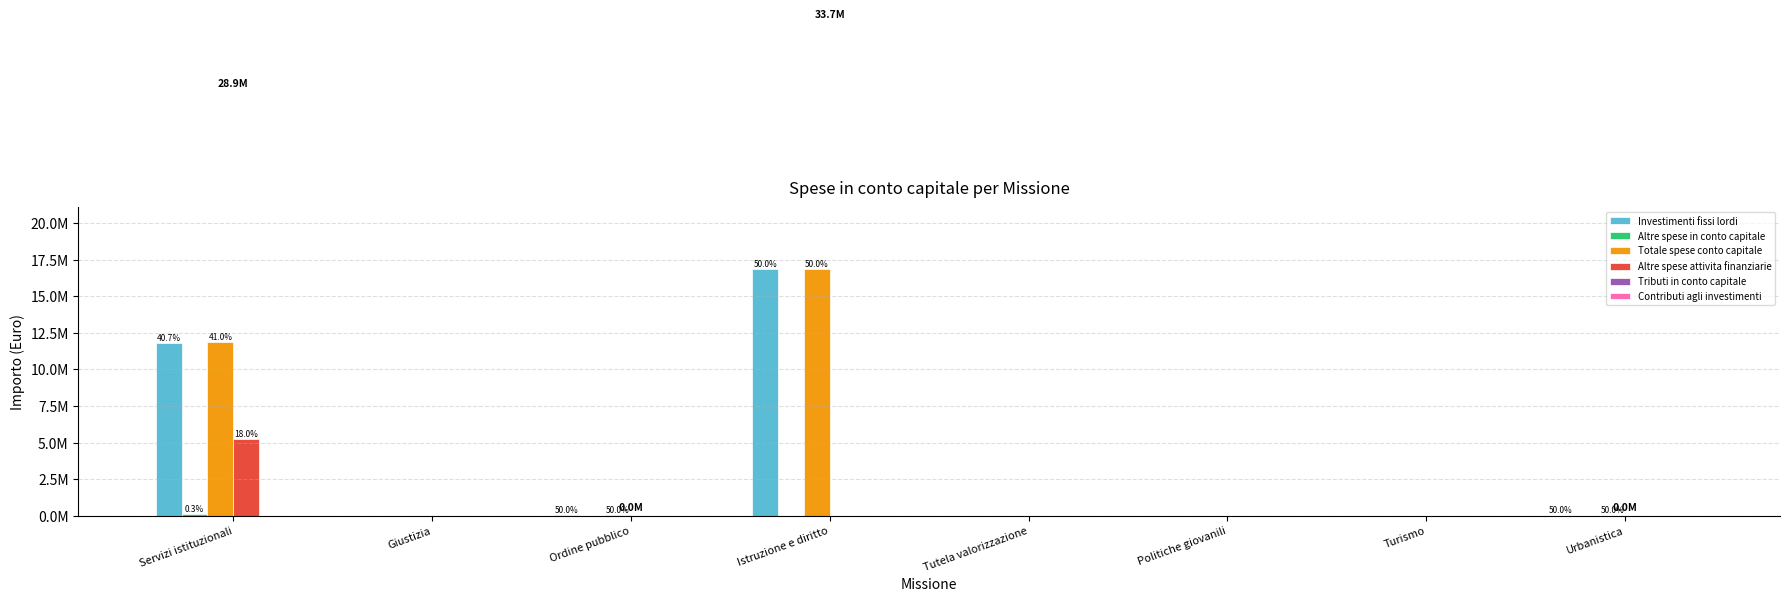

At how many categories does at least one series exceed 10063285?

2